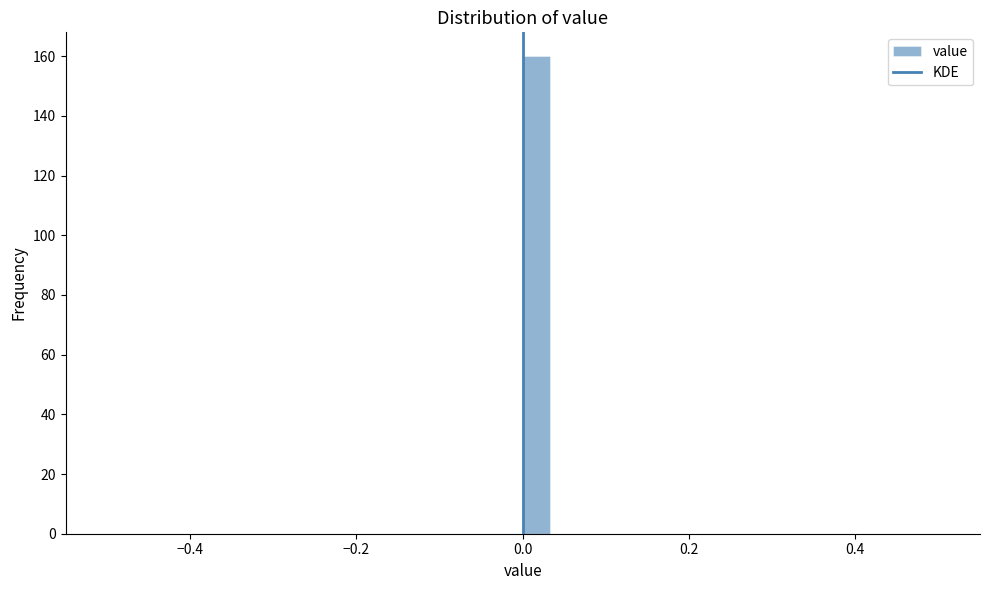

Read against the x-axis, roughly where is the centre of the tallest bar?

0.02